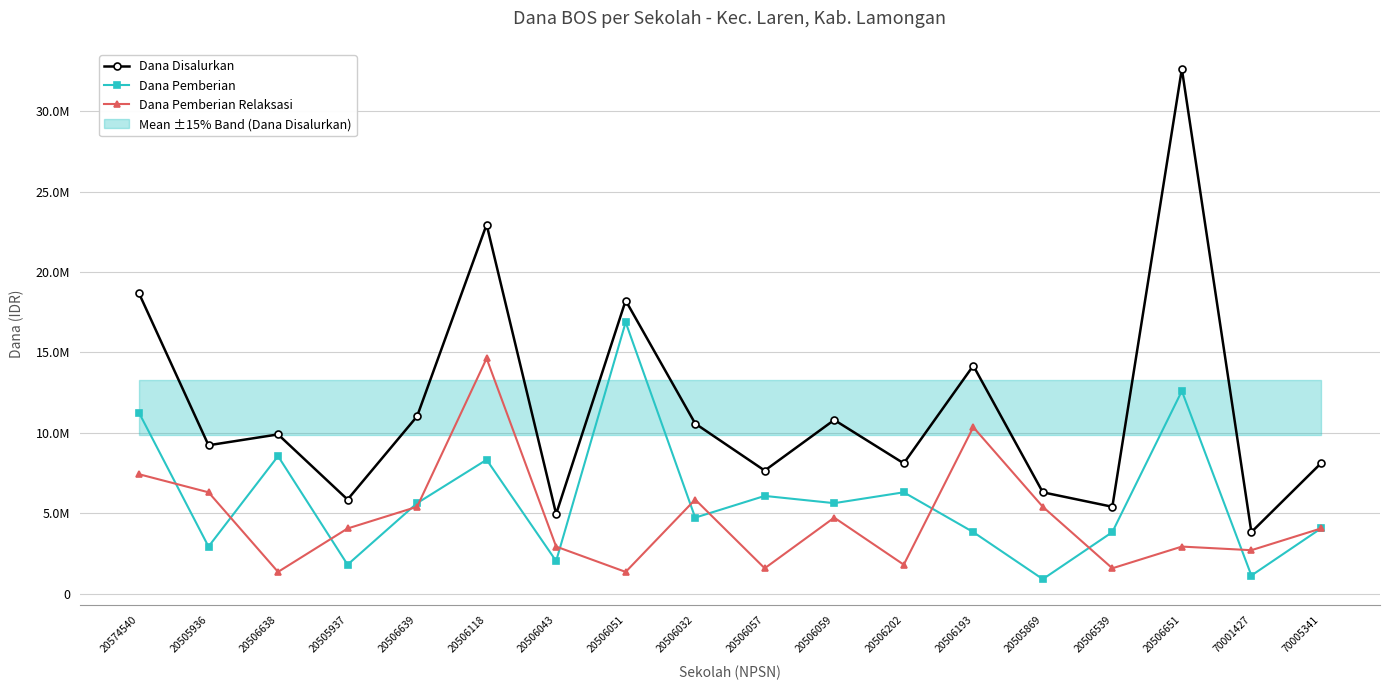

Between 20506638 and 20506639, which series saw the biggest shift?

Dana Pemberian Relaksasi